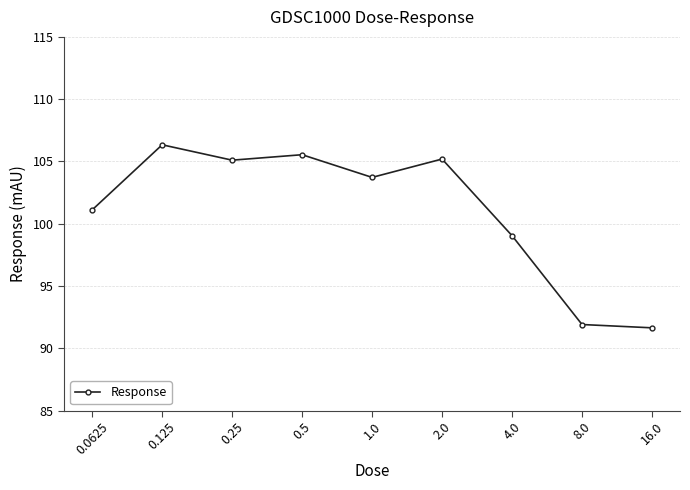

What is the value of the 8th point from the left?

91.9